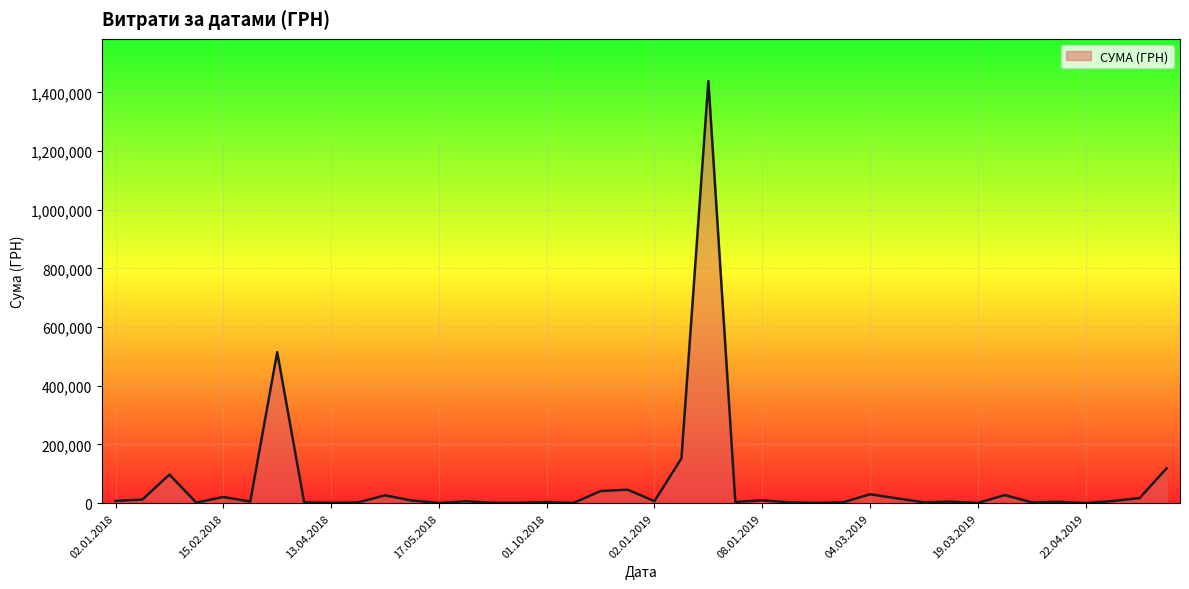

What is the difference between the maximum and minimum values?

1438209.2